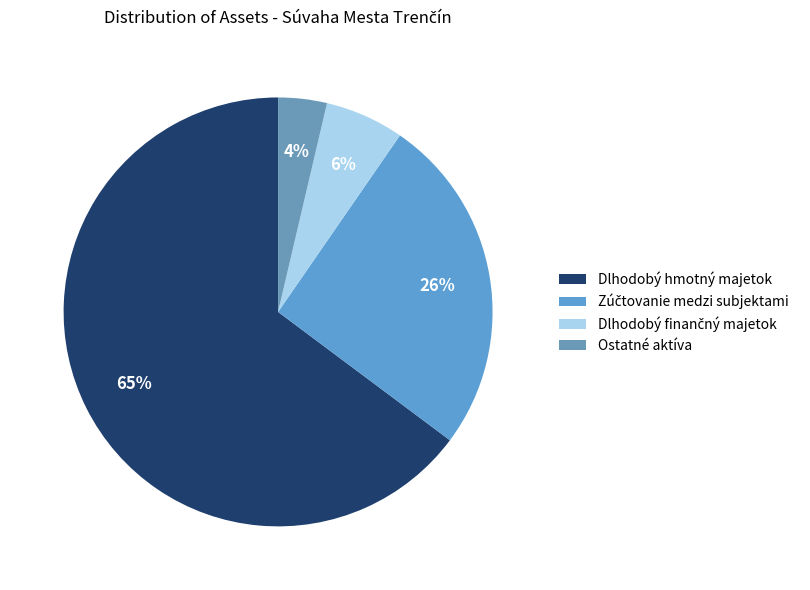

Is it true that Dlhodobý hmotný majetok is 56% of the pie?

False